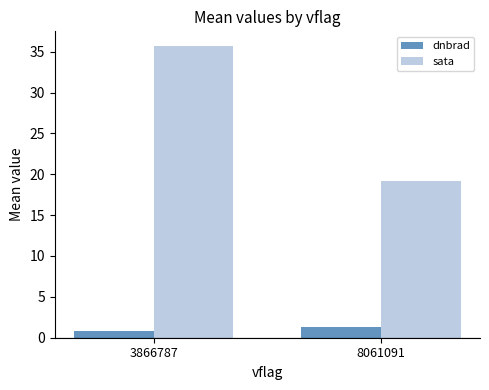

What is the difference between the highest and lowest values at 8061091?

17.8